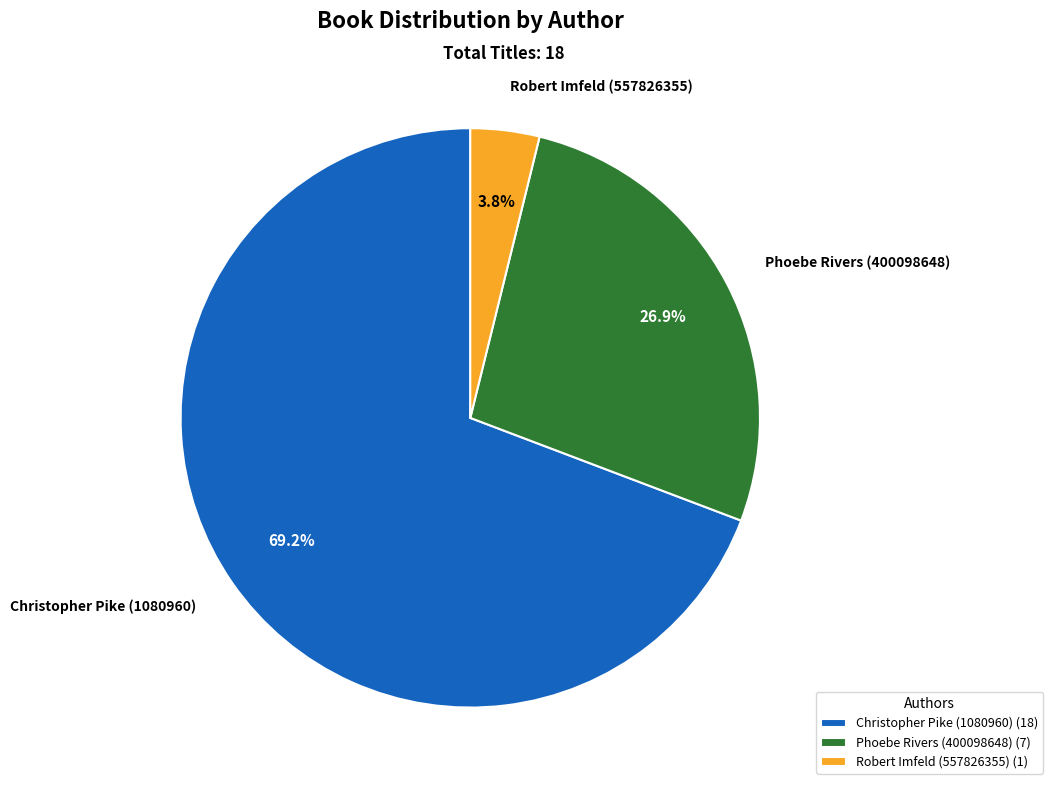

How much of the chart is everything except Phoebe Rivers (400098648)?

73.1%